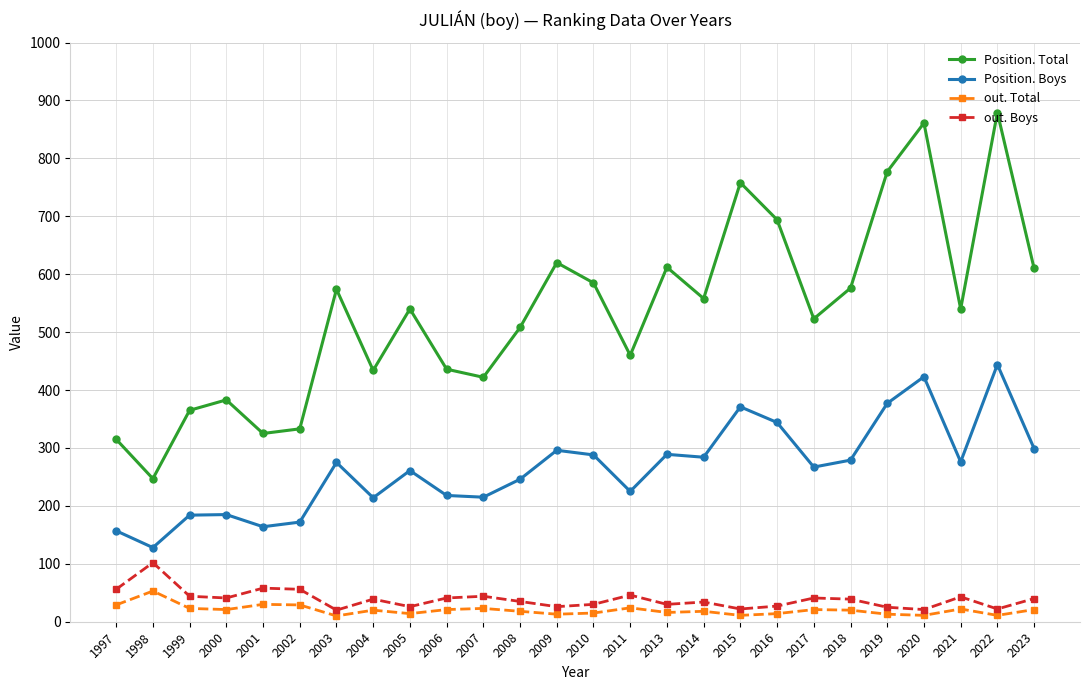

What are all the series names shown in the legend?

Position. Total, Position. Boys, out. Total, out. Boys